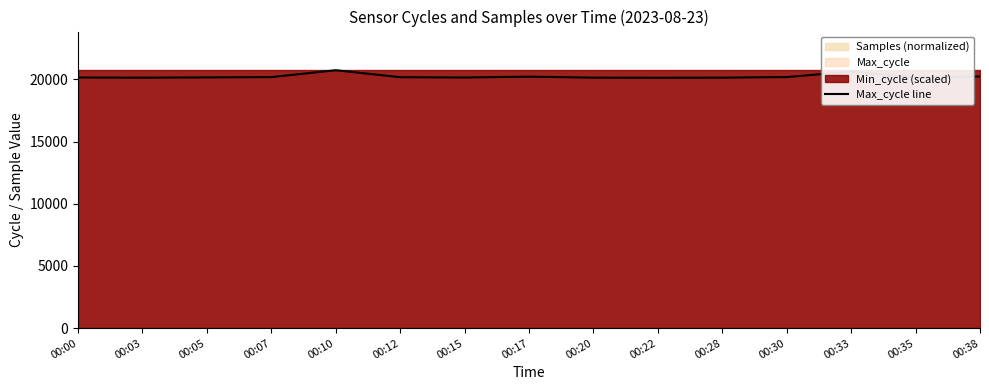

Reading right to left, what are all the values shown in this chart?

20234	20159	20626	20183	20137	20128	20137	20215	20149	20172	20733	20180	20156	20136	20149